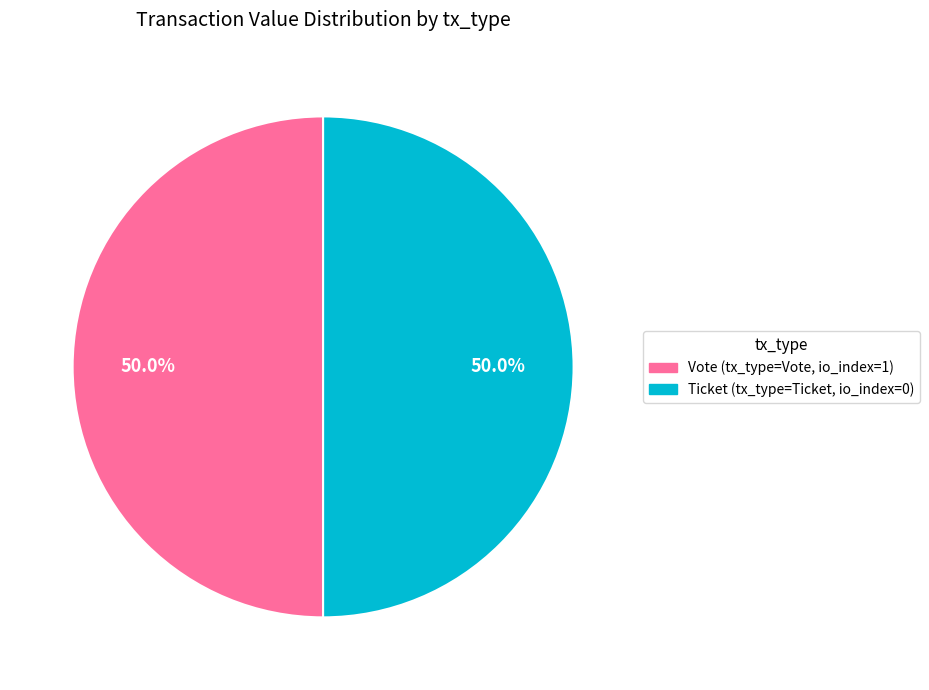

Count the number of slices in the pie.

2